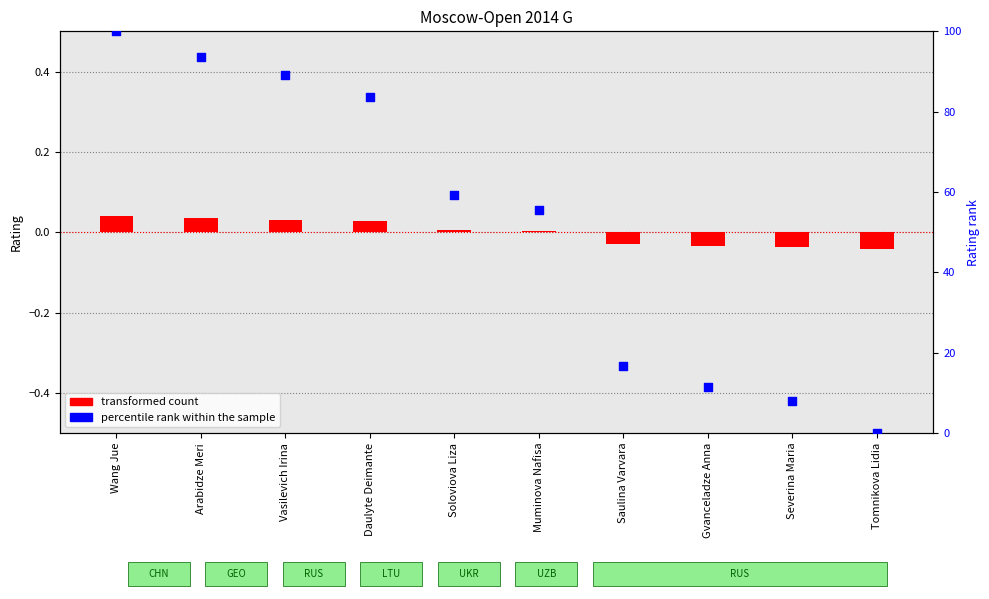

At how many categories does at least one series exceed 7?

9